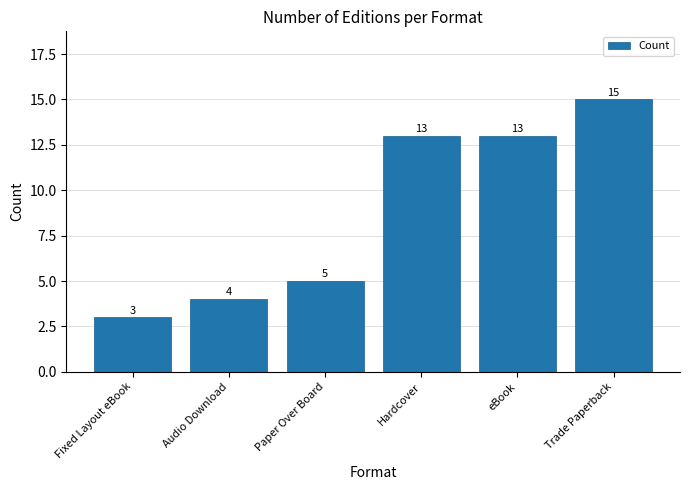

Between Fixed Layout eBook and eBook, which is larger?

eBook